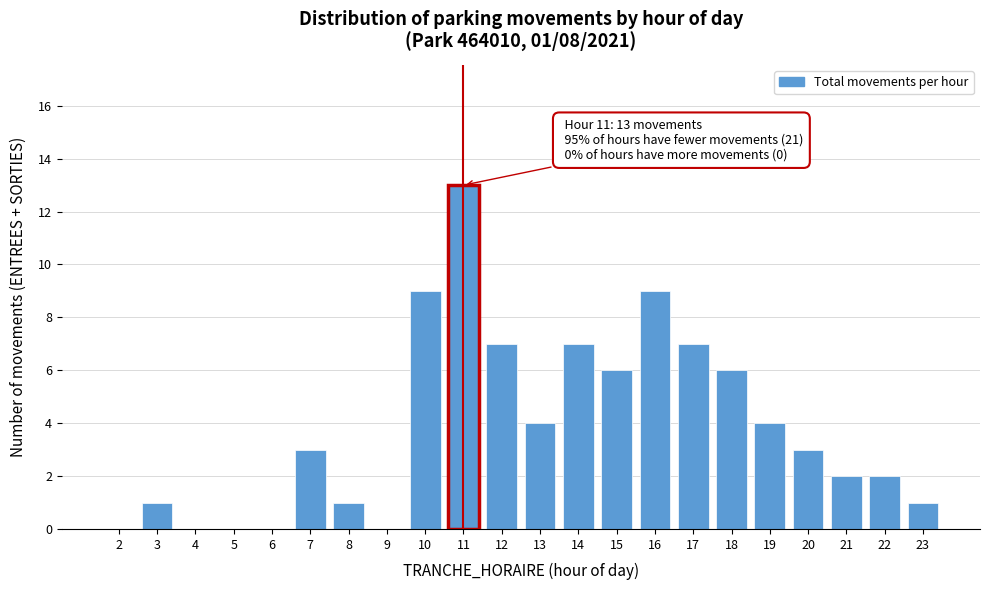

Reading left to right, what are all the values shown in this chart?

2=0	3=1	4=0	5=0	6=0	7=3	8=1	9=0	10=9	11=13	12=7	13=4	14=7	15=6	16=9	17=7	18=6	19=4	20=3	21=2	22=2	23=1